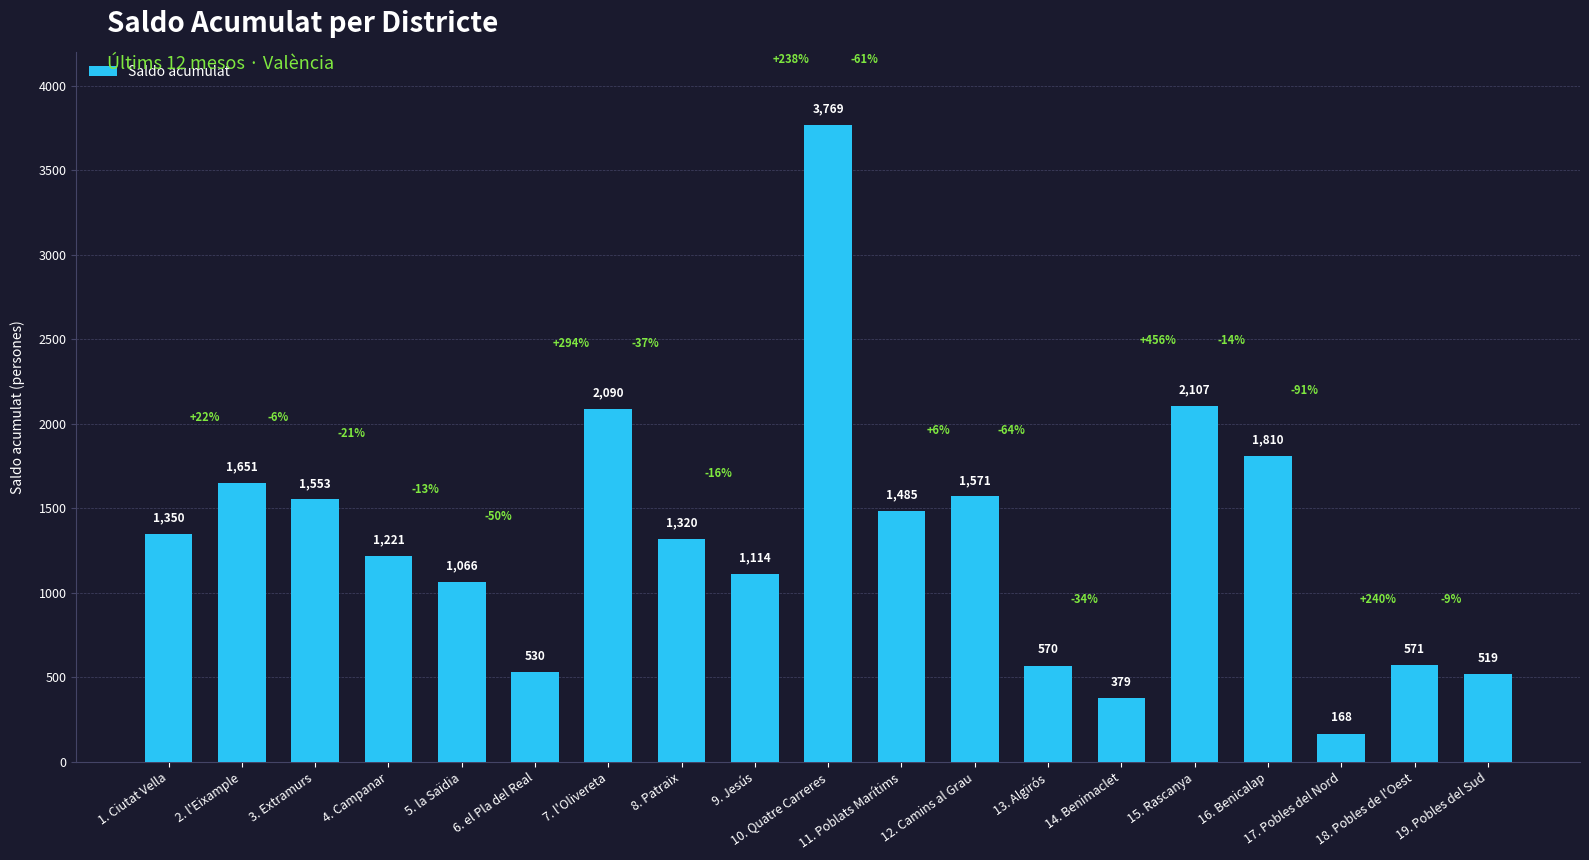

List the labels in order of value, smallest first.

17. Pobles del Nord, 14. Benimaclet, 19. Pobles del Sud, 6. el Pla del Real, 13. Algirós, 18. Pobles de l'Oest, 5. la Saïdia, 9. Jesús, 4. Campanar, 8. Patraix, 1. Ciutat Vella, 11. Poblats Marítims, 3. Extramurs, 12. Camins al Grau, 2. l'Eixample, 16. Benicalap, 7. l'Olivereta, 15. Rascanya, 10. Quatre Carreres